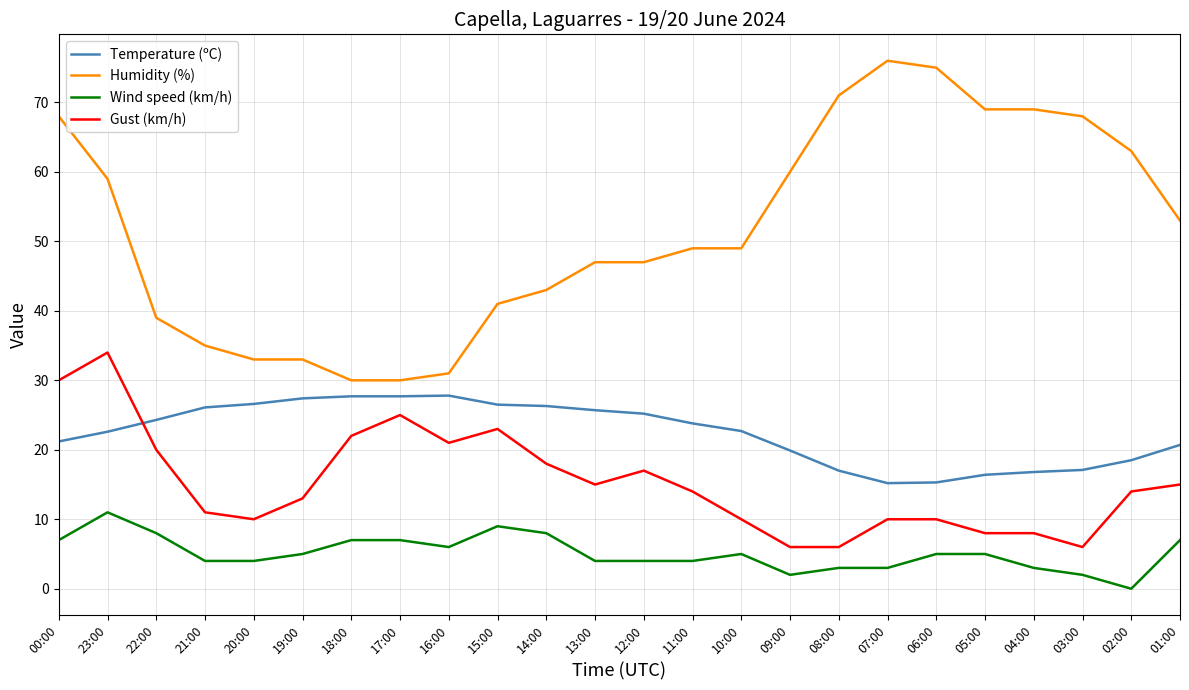

How many series are shown in this chart?

4